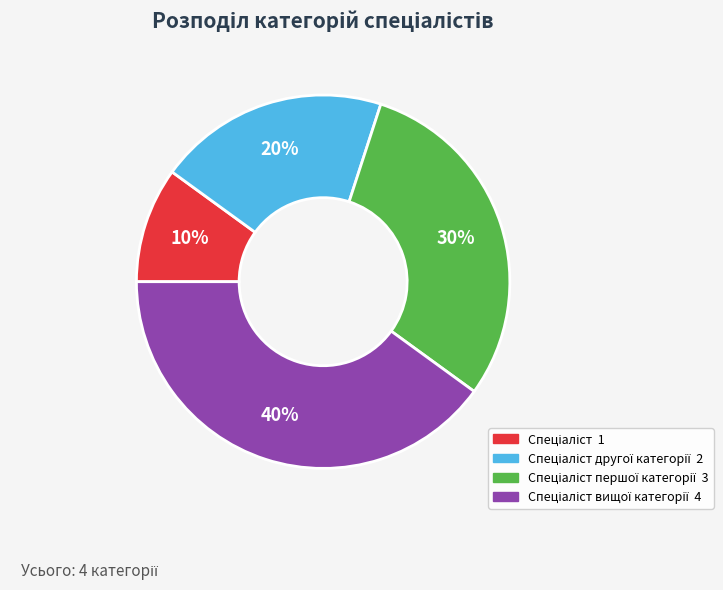

Does any single category account for the majority?

No